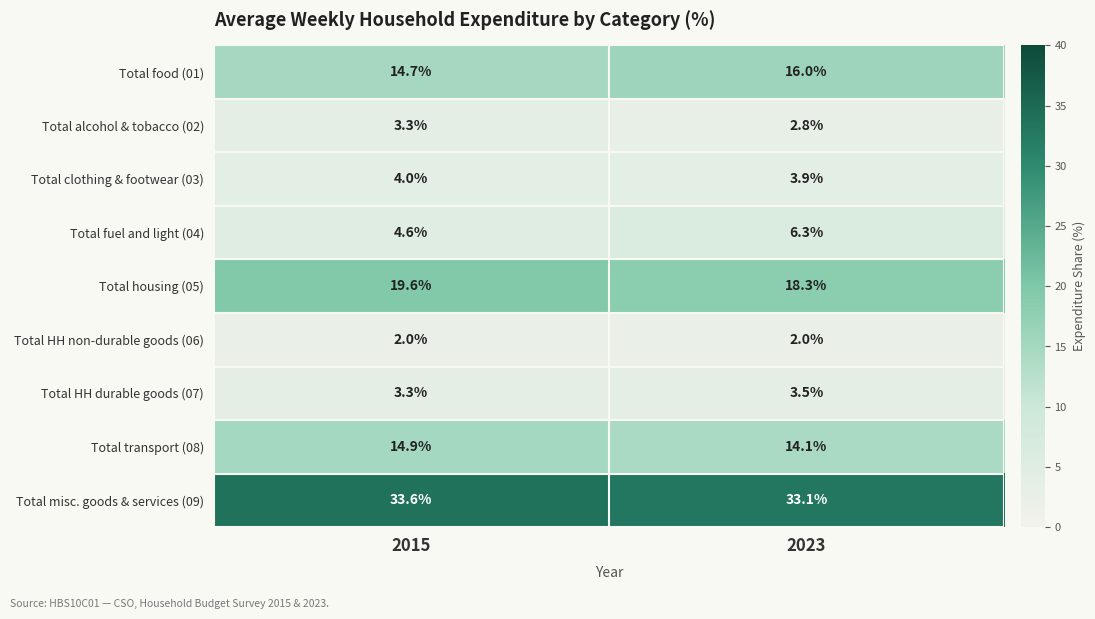

Rank the series at 2023 from highest to lowest value.

Total misc. goods & services (09), Total housing (05), Total food (01), Total transport (08), Total fuel and light (04), Total clothing & footwear (03), Total HH durable goods (07), Total alcohol & tobacco (02), Total HH non-durable goods (06)